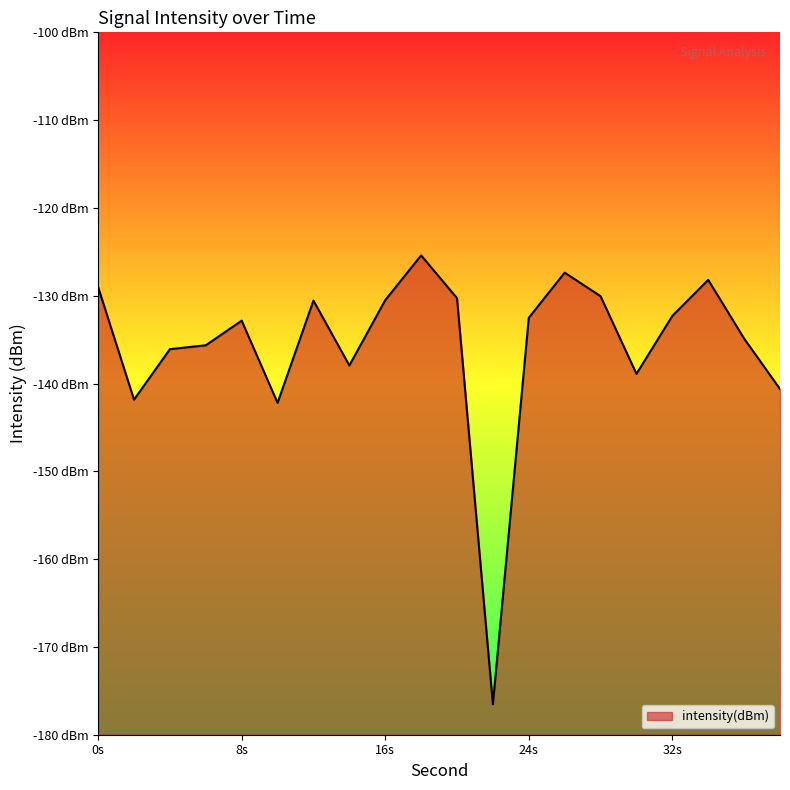

What is the change in value from 24 to 36?

-2.4